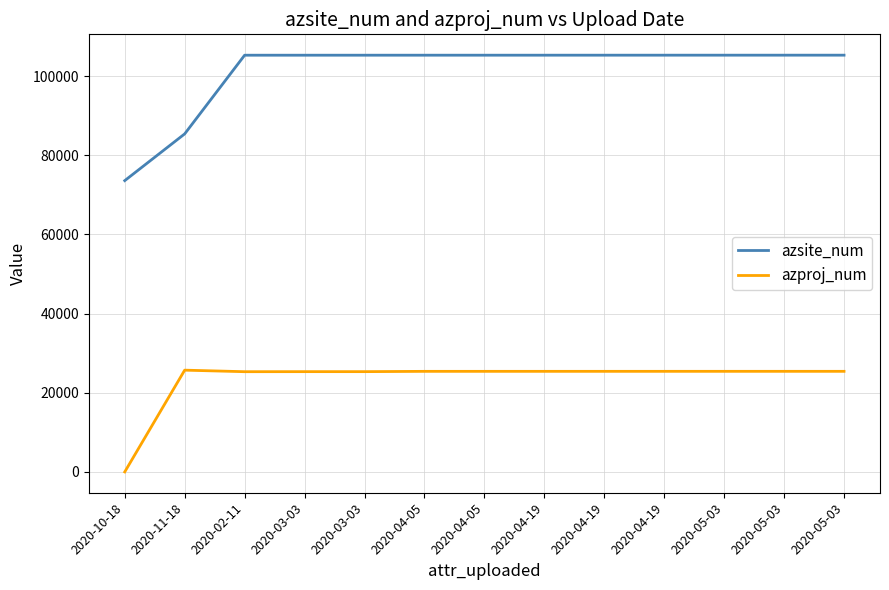

Reading left to right, list all the values displayed in this chart.

azsite_num: 73612	85425	105307	105308	105309	105310	105311	105312	105313	105314	105315	105316	105317
azproj_num: 0	25714	25325	25338	25339	25413	25414	25415	25416	25417	25418	25418	25418